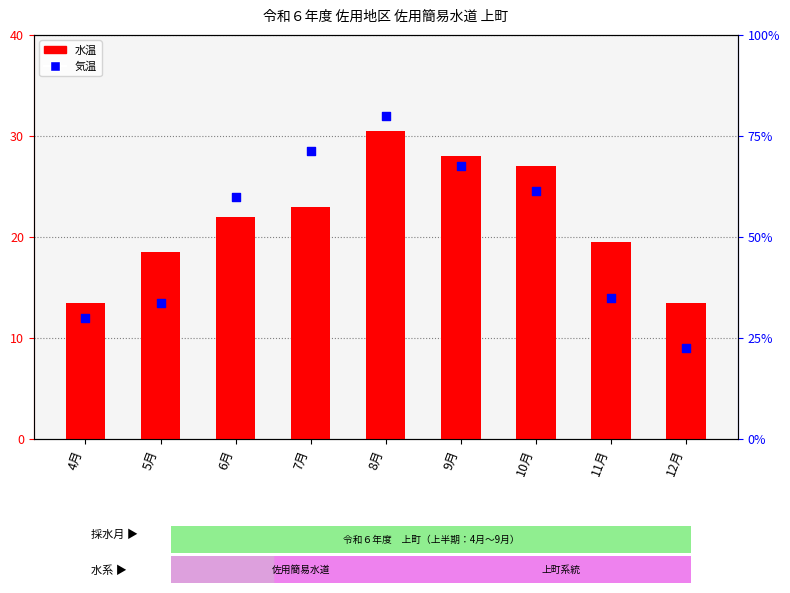

At how many categories does at least one series exceed 29?

1